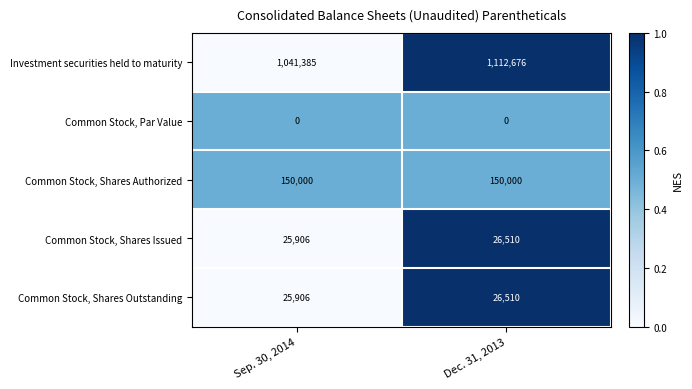

Which series has the largest total across all categories?

Investment securities held to maturity